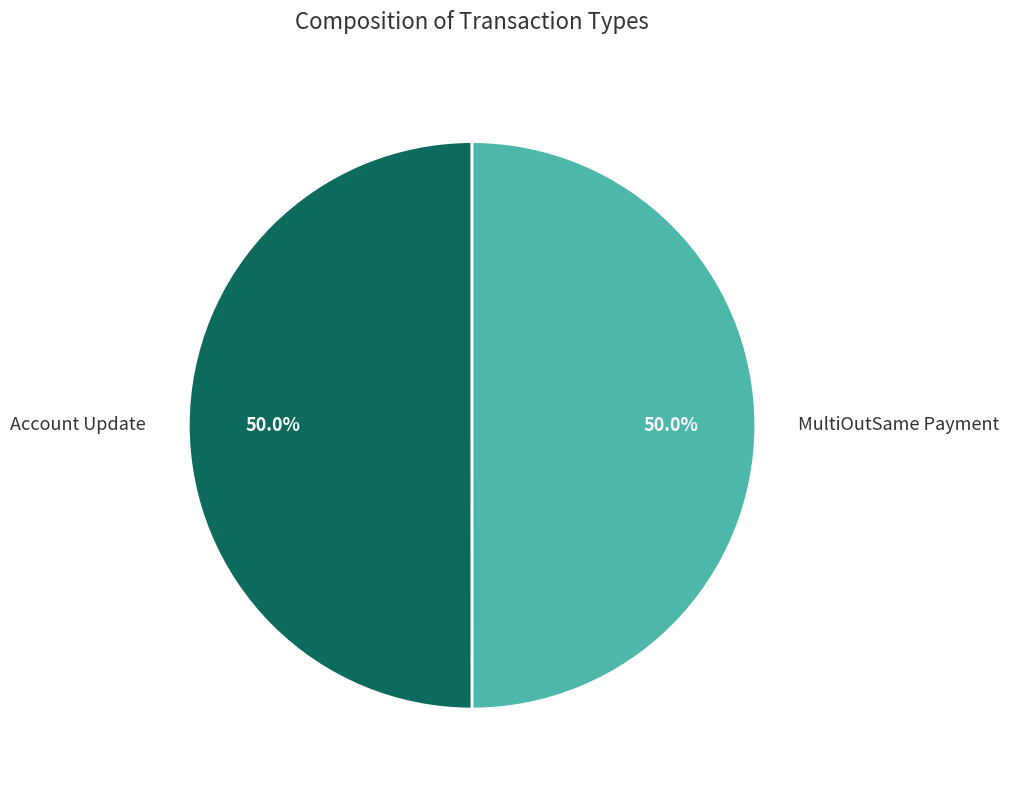

How much of the chart is everything except MultiOutSame Payment?

50.0%